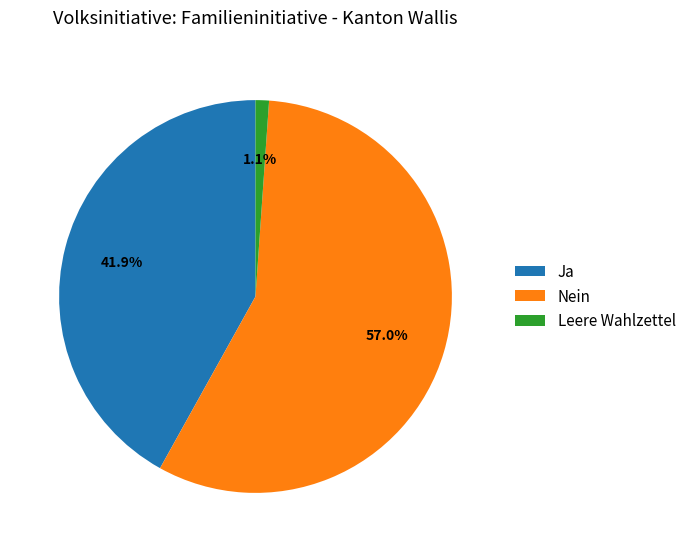

What is the smallest slice in the pie chart?

Leere Wahlzettel